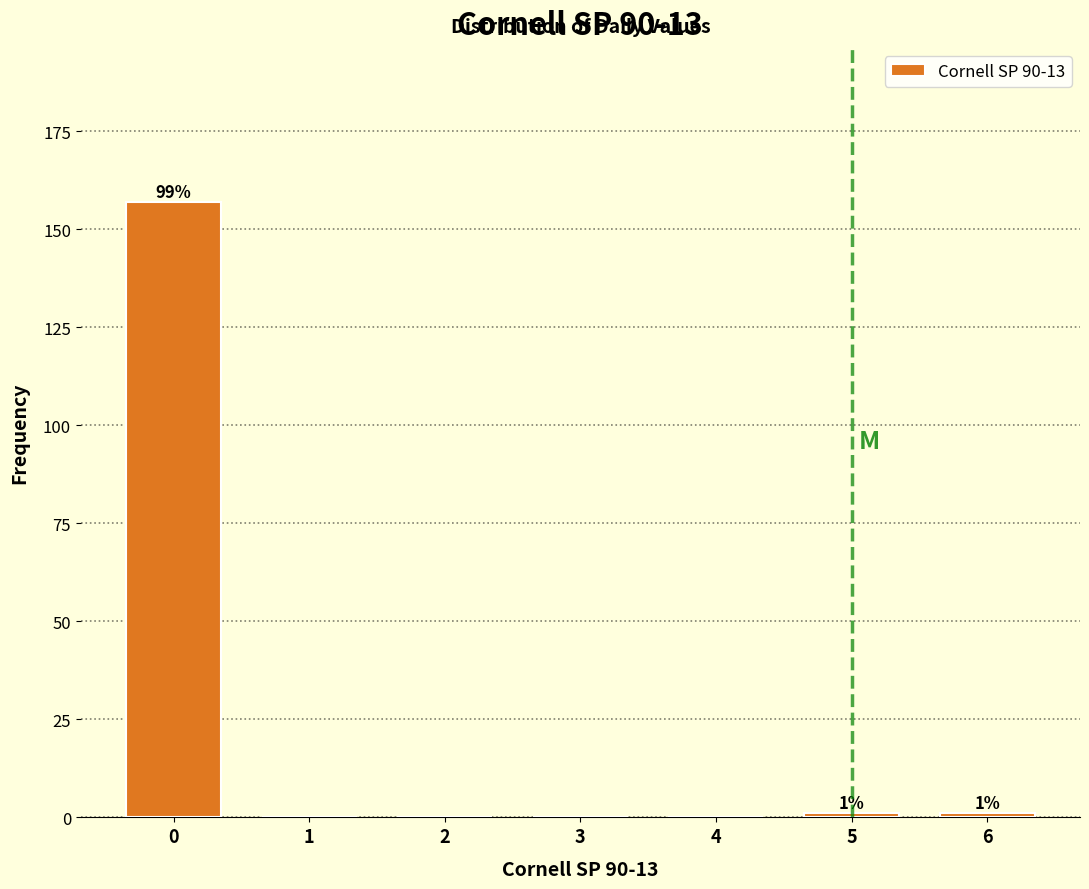

Reading right to left, what are all the values shown in this chart?

6=1	5=1	4=0	3=0	2=0	1=0	0=157